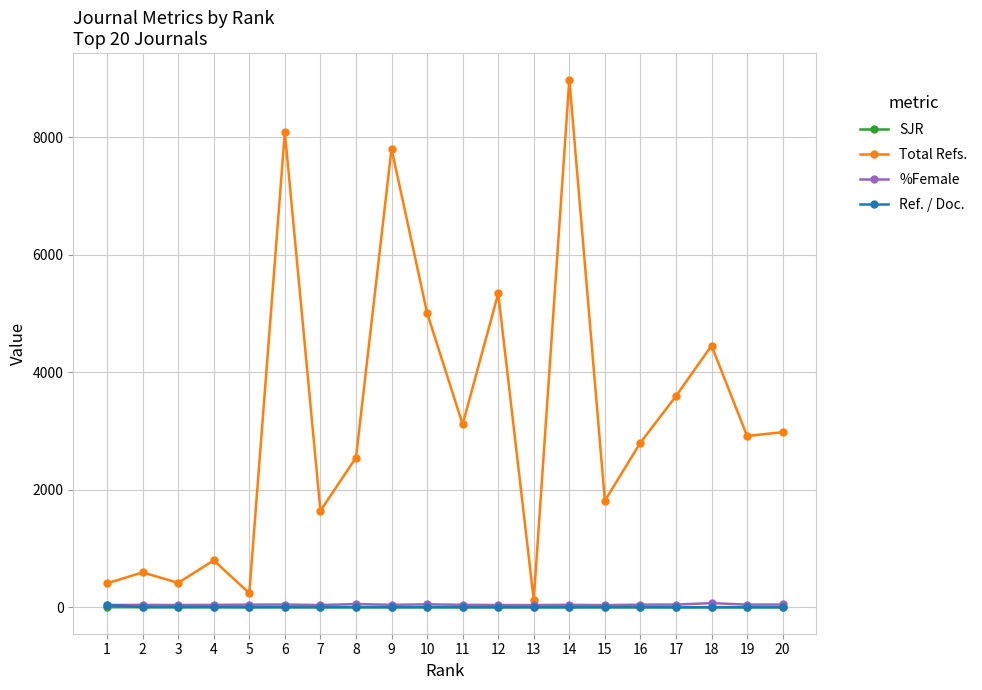

How many values in the %Female series exceed 44?

11